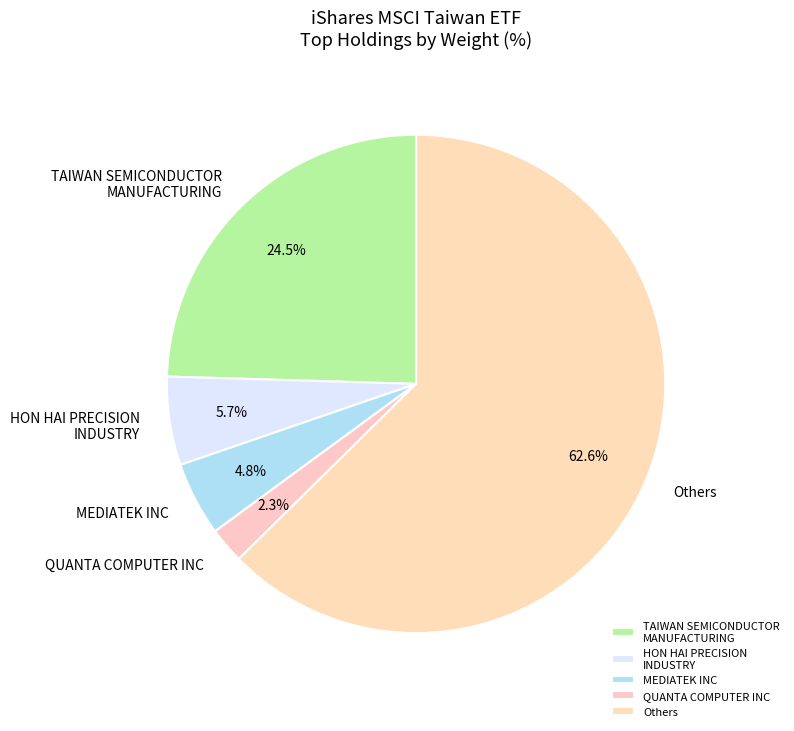

What is the majority slice?

Others